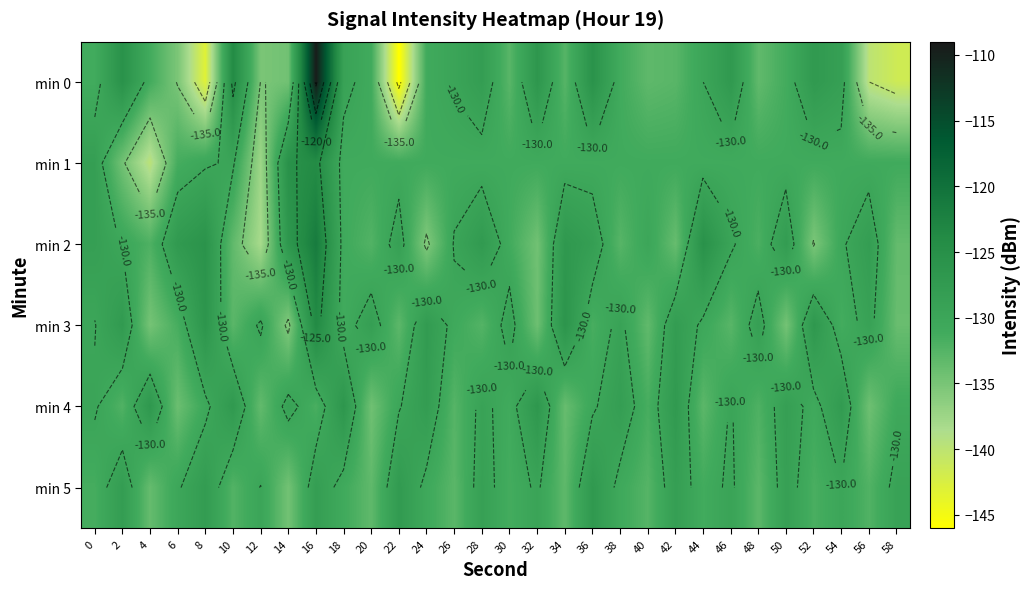

Which label corresponds to the largest value in the chart?

16